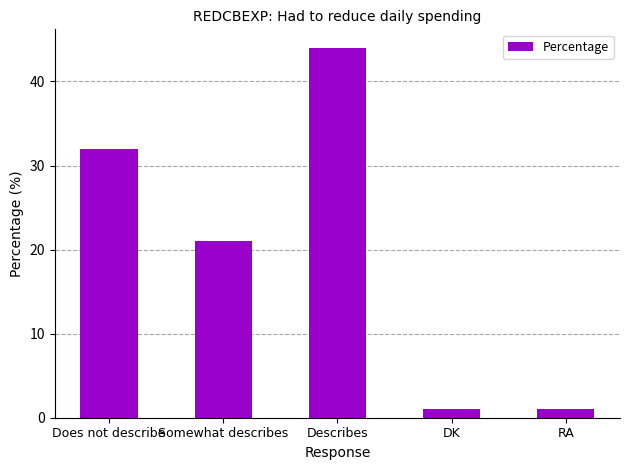

What is the difference between the maximum and minimum values?

43